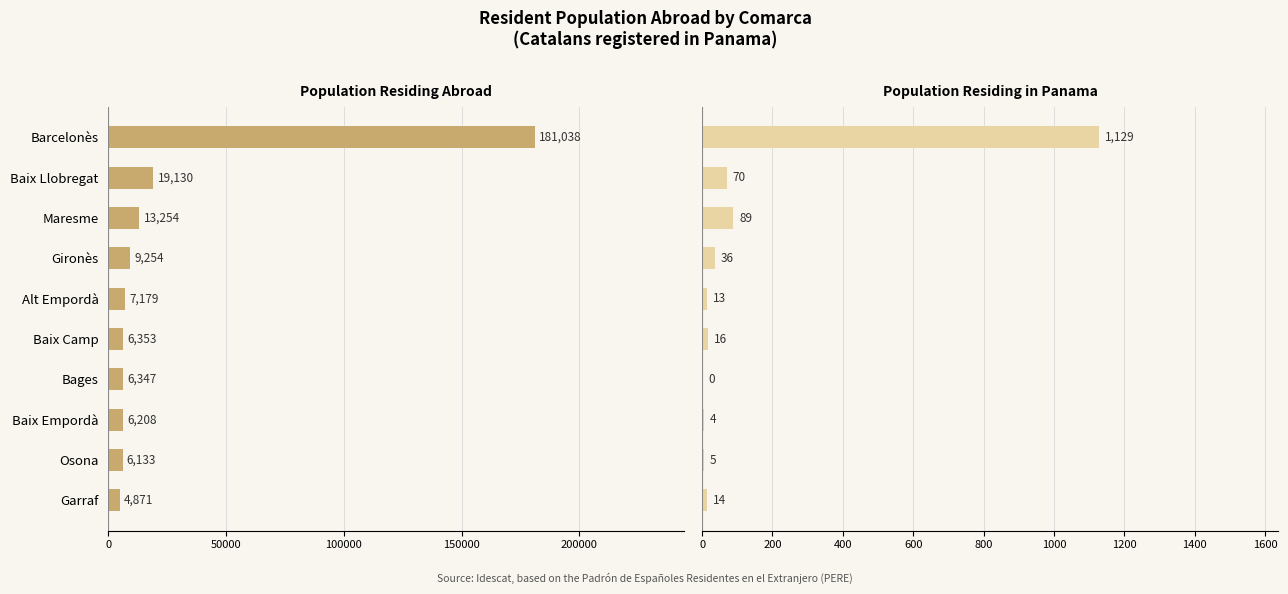

What are all the series names shown in the legend?

Population residing abroad, Population in Panama